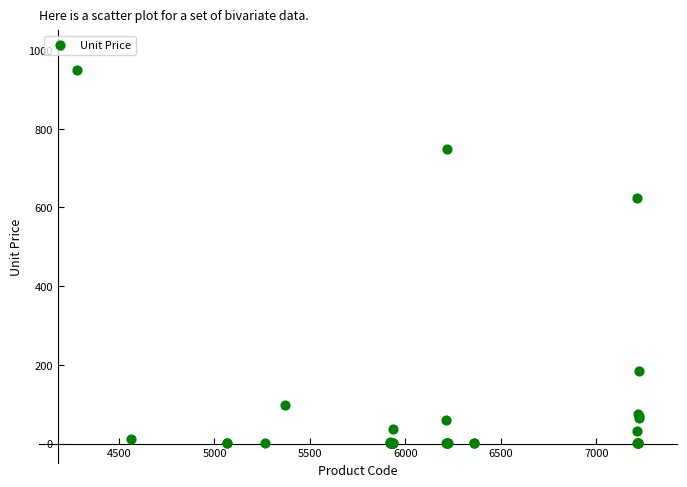

What Y value in the scatter plot is closest to 475?

625.0